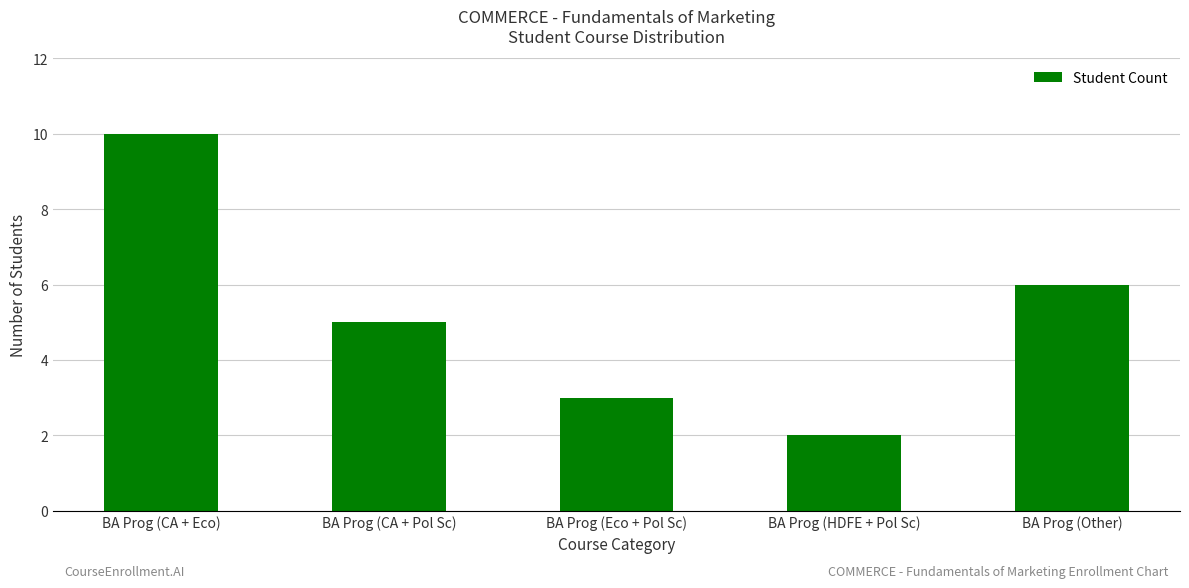

Which has a higher value, BA Prog (CA + Eco) or BA Prog (CA + Pol Sc)?

BA Prog (CA + Eco)